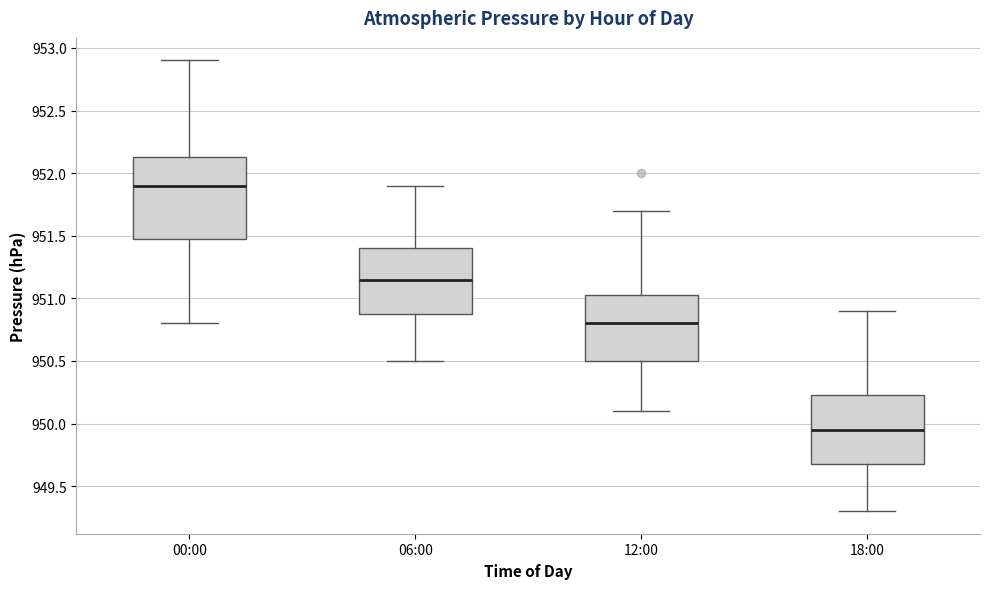

Which box is the tallest, from its lower edge to its upper edge?

00:00